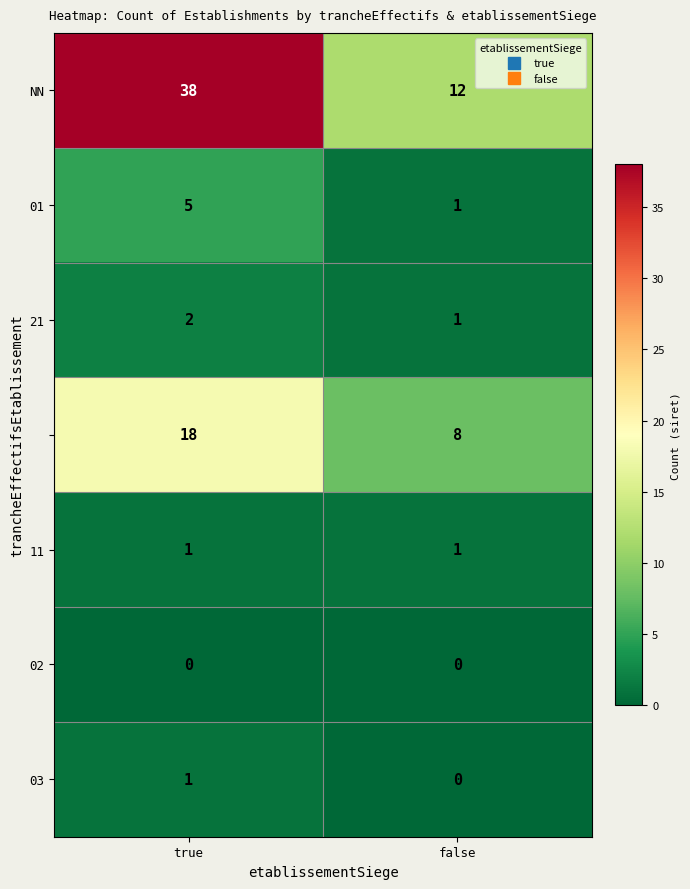

What is the difference between the highest and lowest values at false?

12